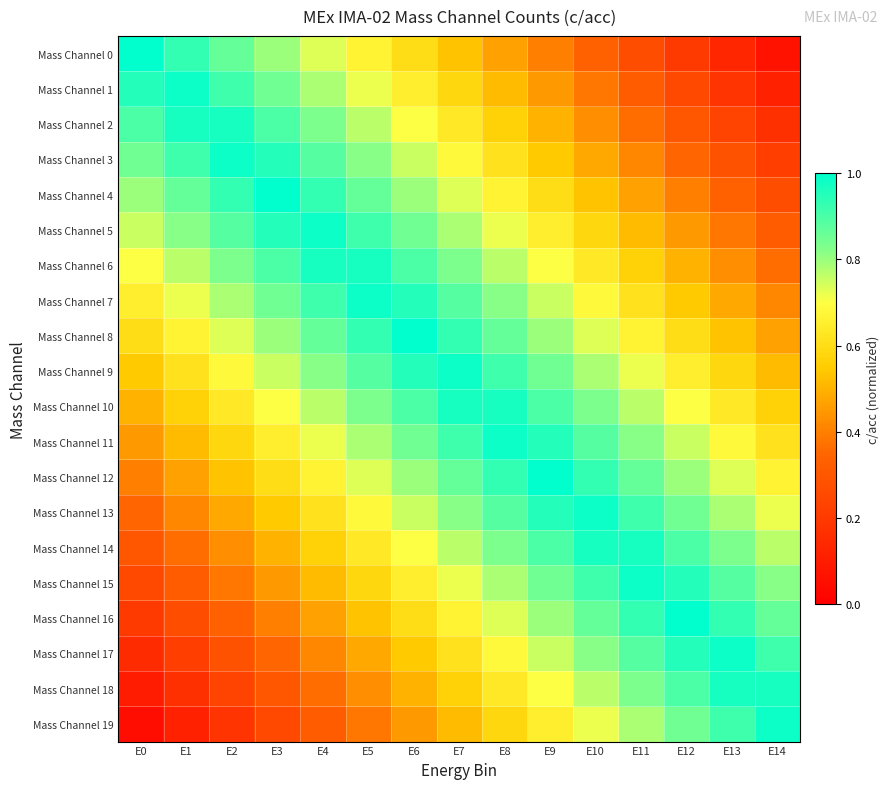

What is the minimum value shown in the chart?

0.1